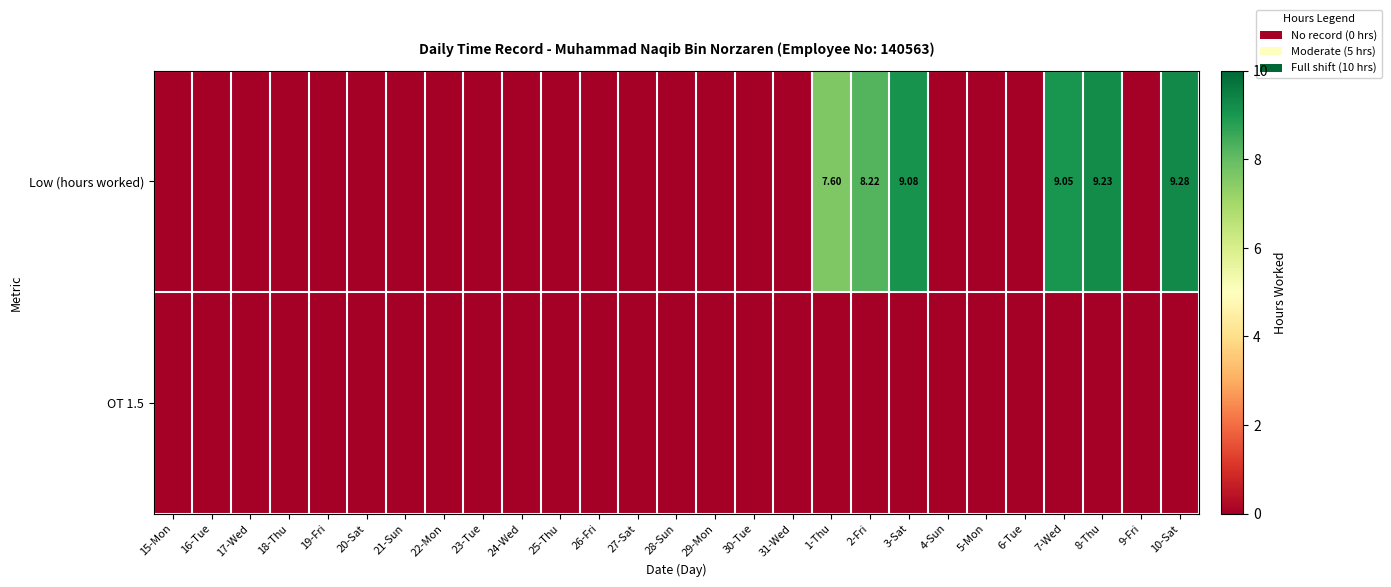

The OT 1.5 series shows 0.0 at 26-Fri. True or false?

True